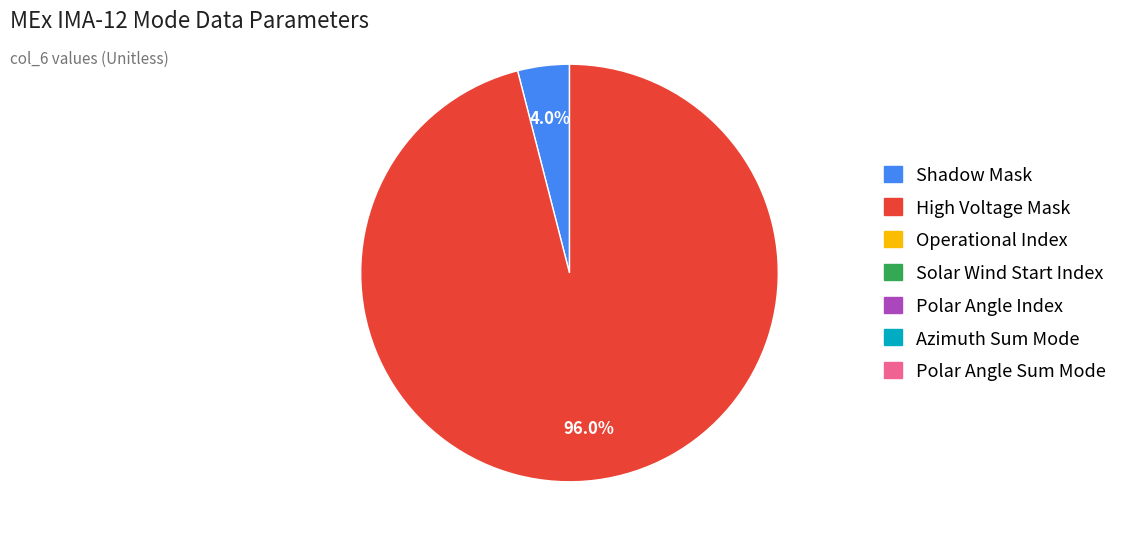

Is there a majority slice in this chart?

Yes